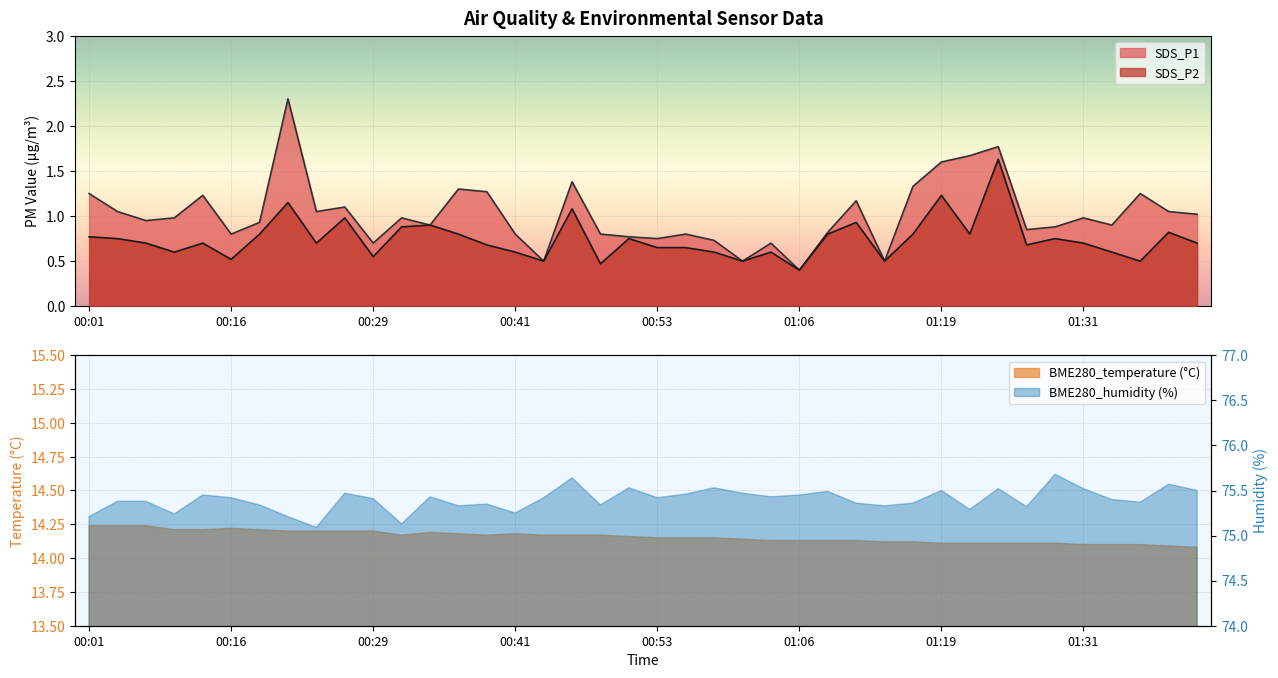

The value of SDS_P1 at 01:34 is 0.5. True or false?

False